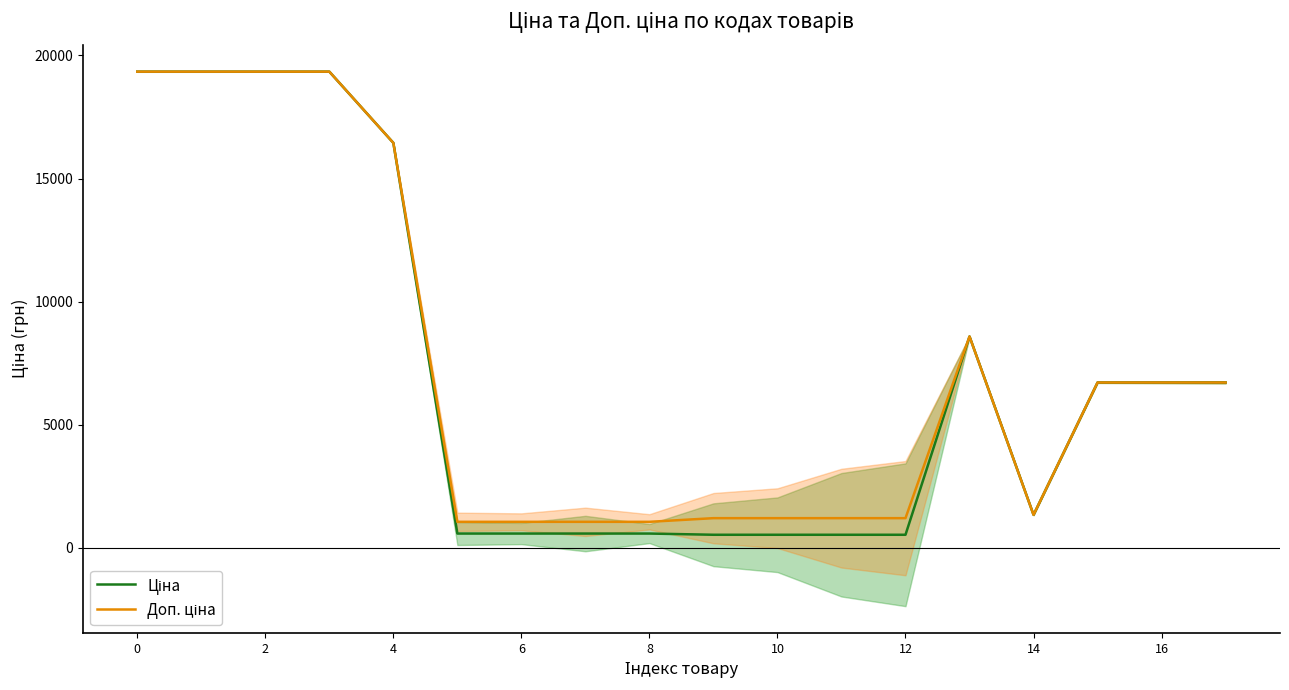

Does the chart have visible grid lines?

No